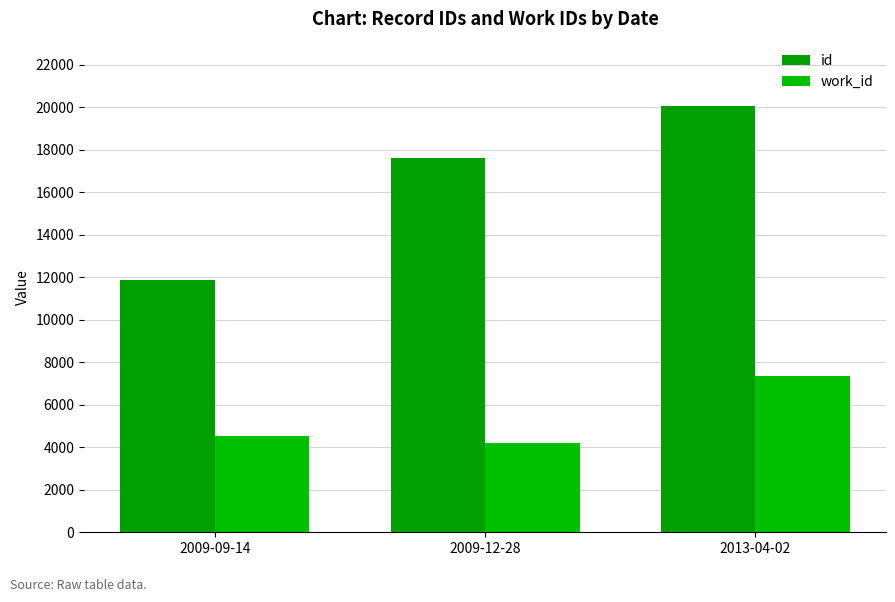

What is the total value across all series at 2009-12-28?

21812